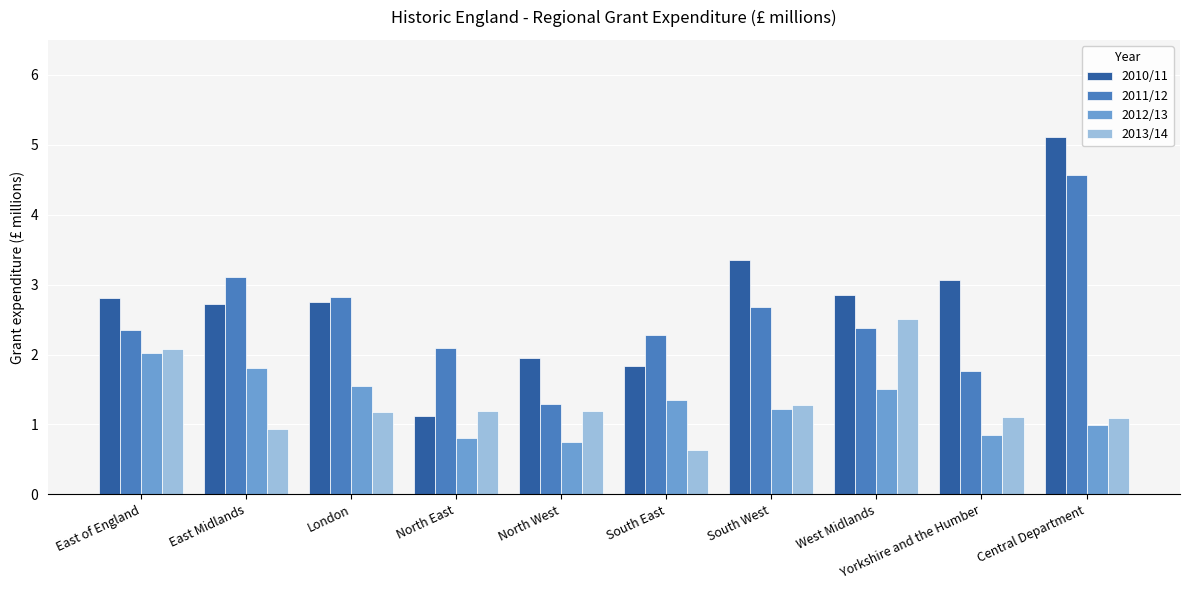

How many groups of bars are there?

10